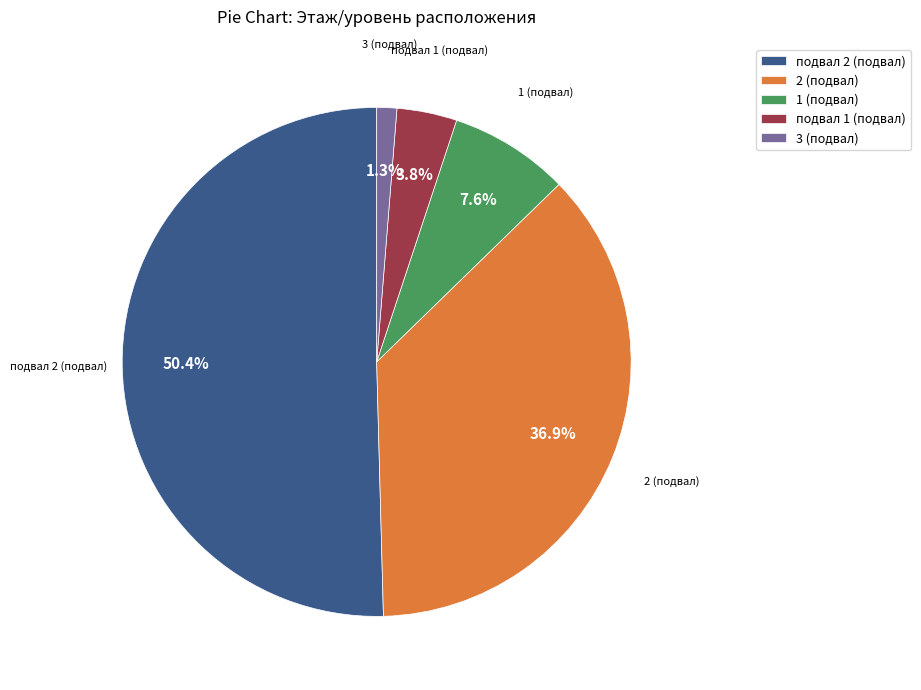

Does any single category account for the majority?

Yes